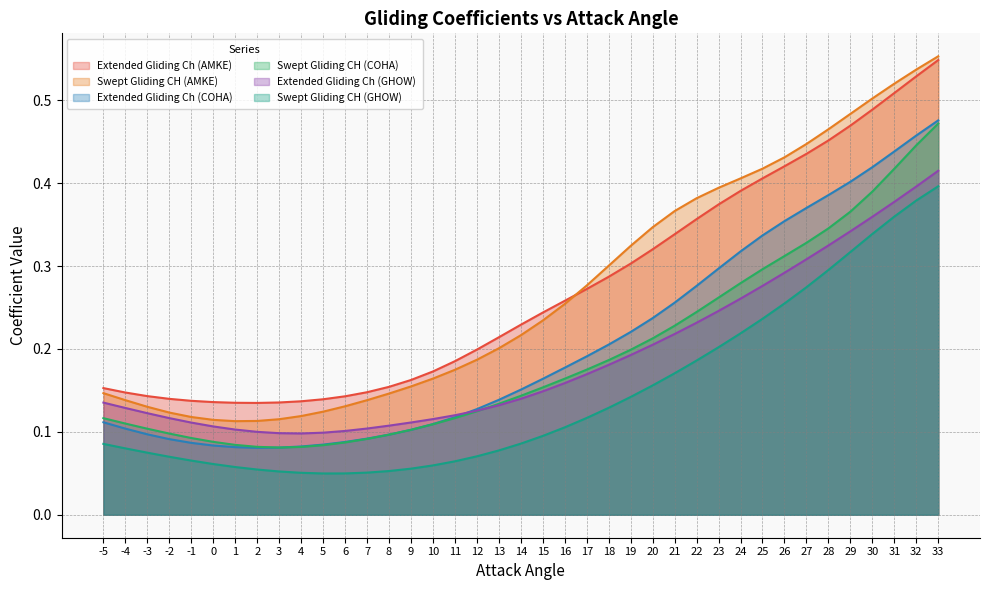

Between 13 and 25, which is larger?

25